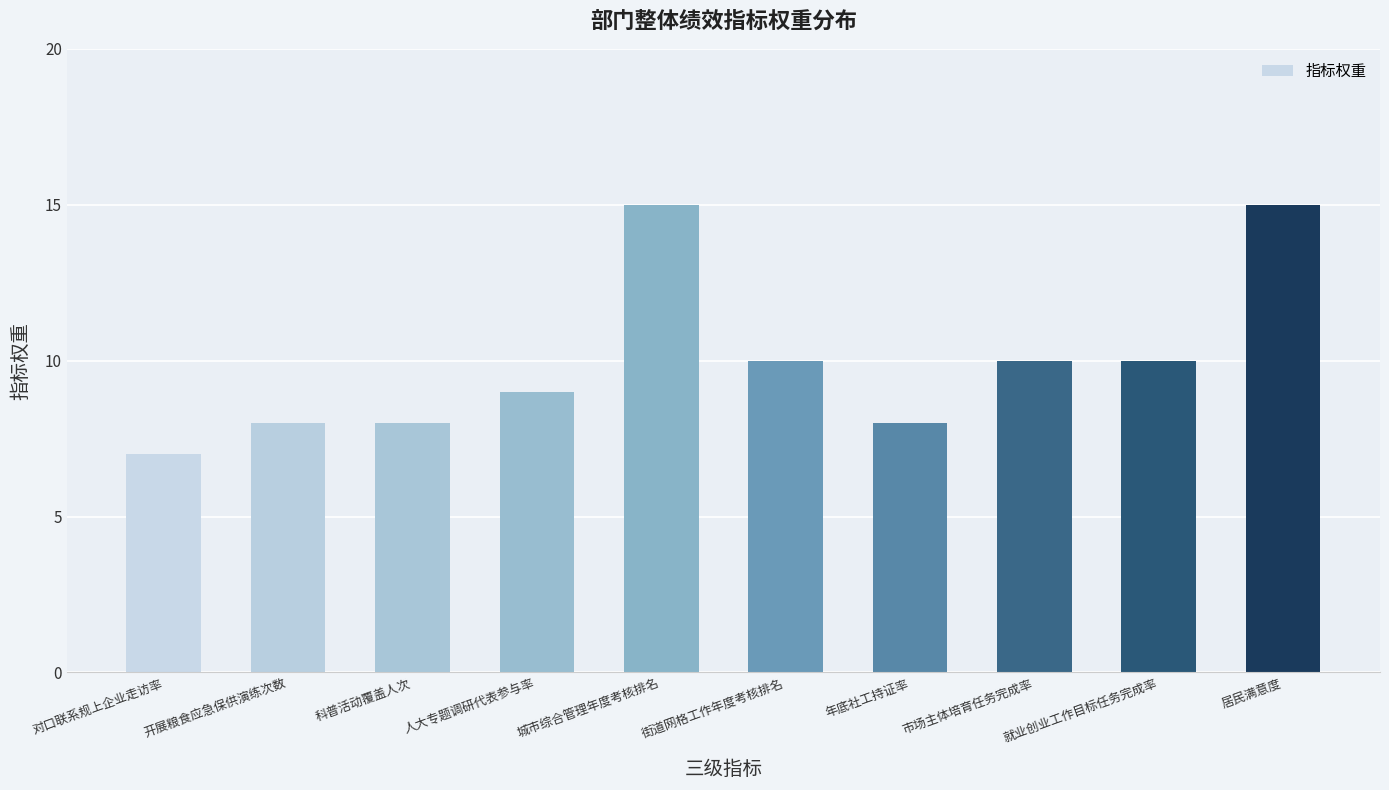

What is the sum of the values at 人大专题调研代表参与率 and 开展粮食应急保供演练次数?

17